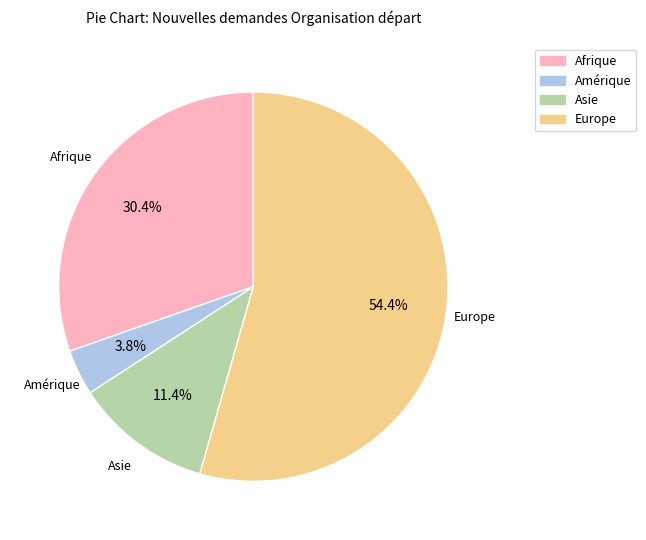

Is there a majority slice in this chart?

Yes